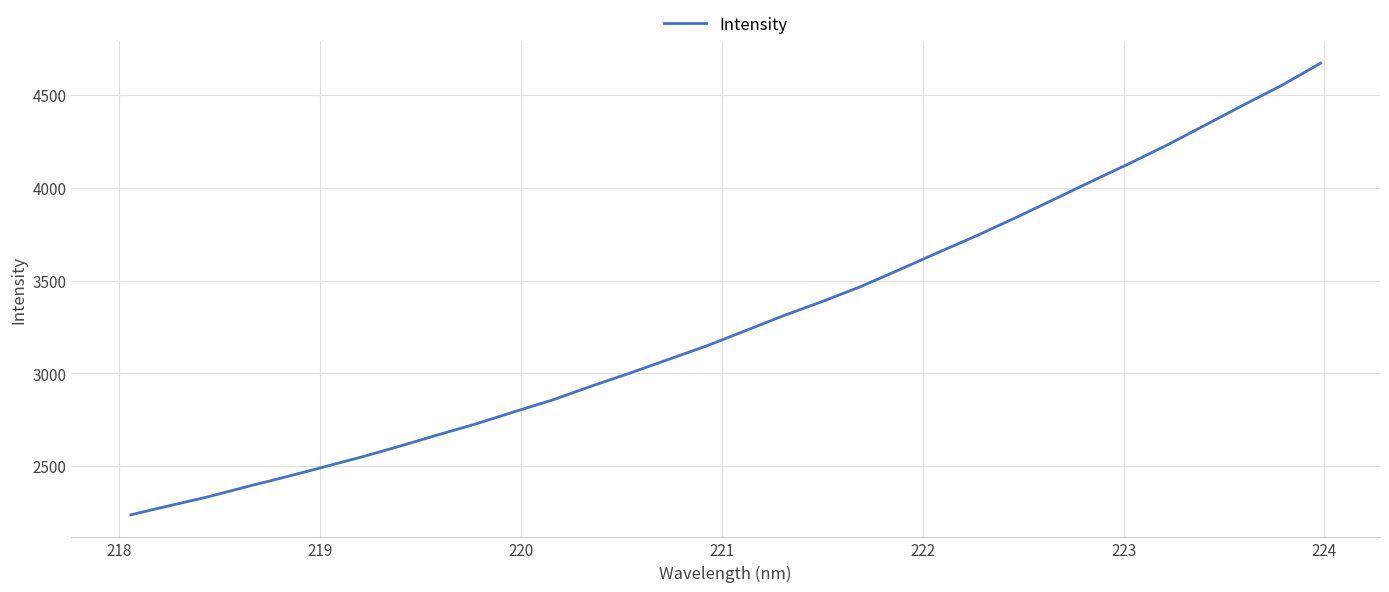

What is the smallest value displayed?

2236.7